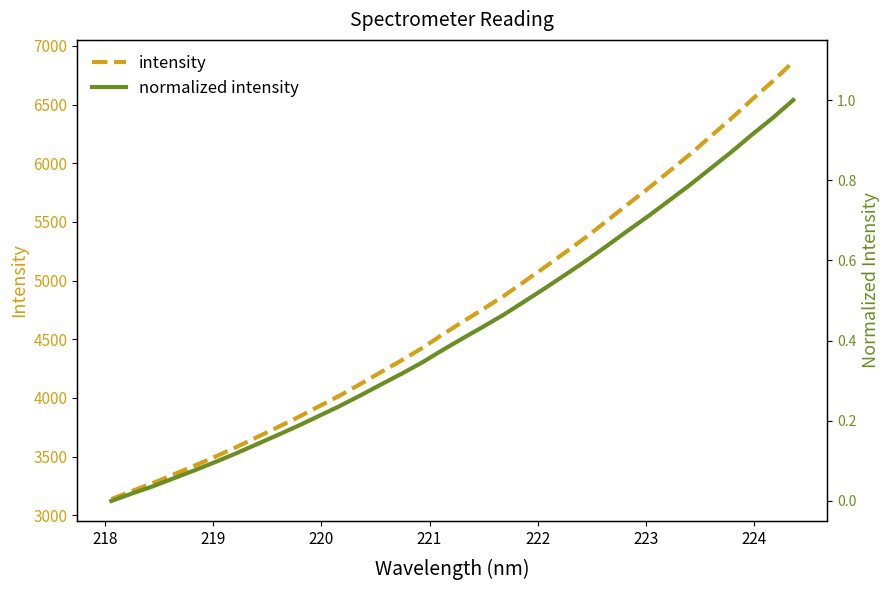

Which series has the largest total across all categories?

intensity